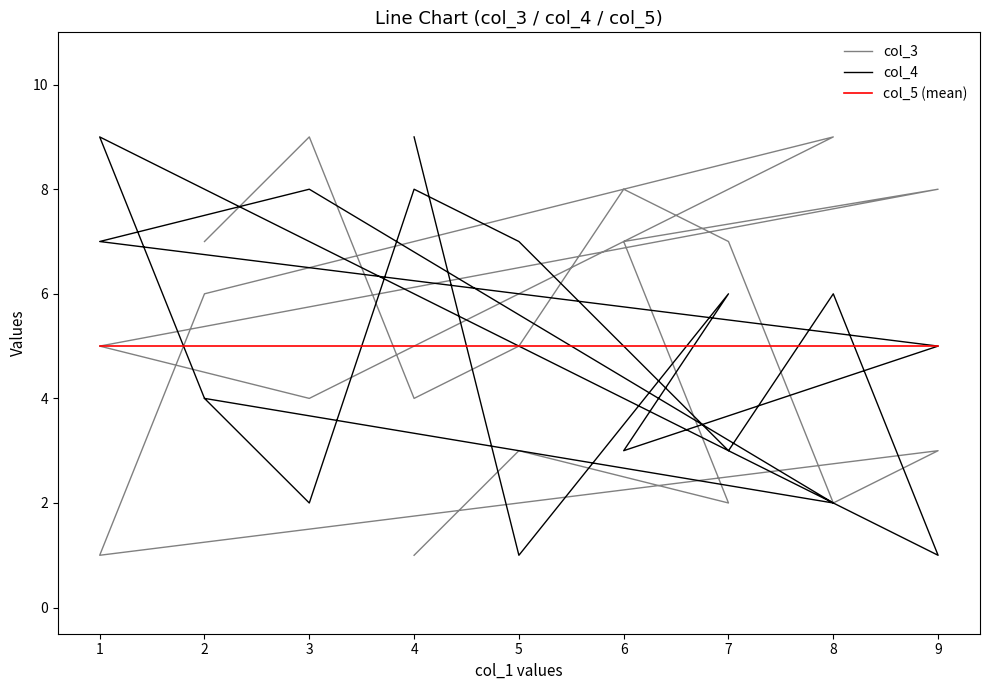

What is the sum of the col_3 values at 9 and 4?

7